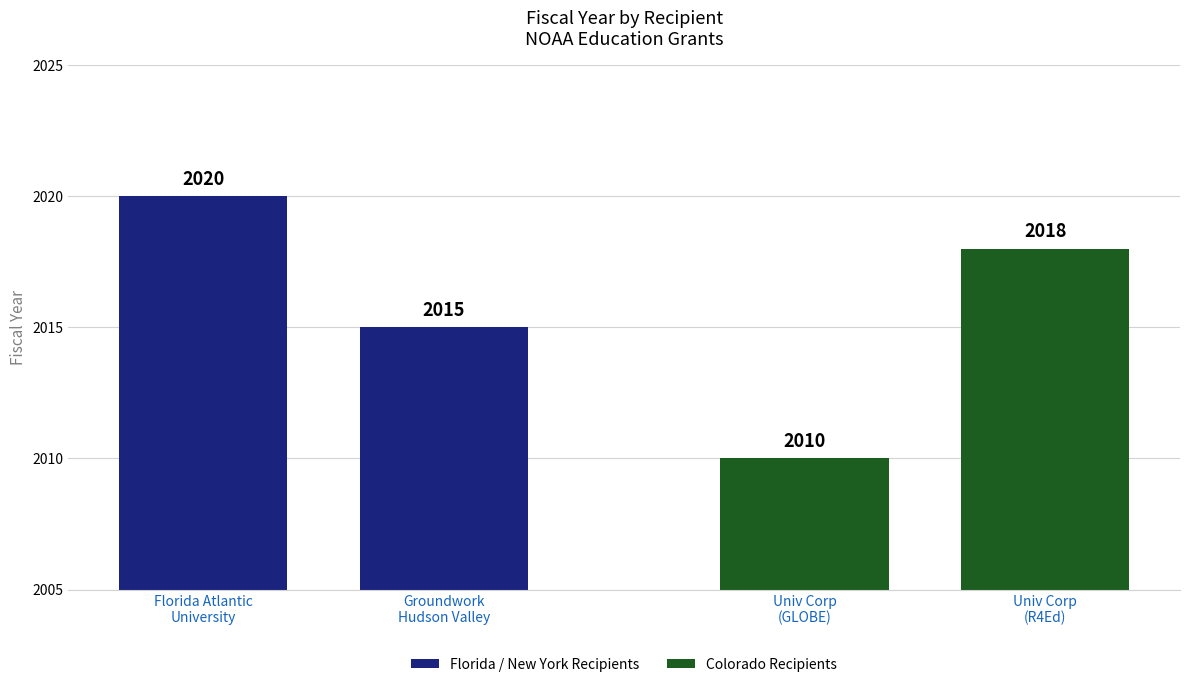

What is the sum of all Colorado Recipients values?

4028